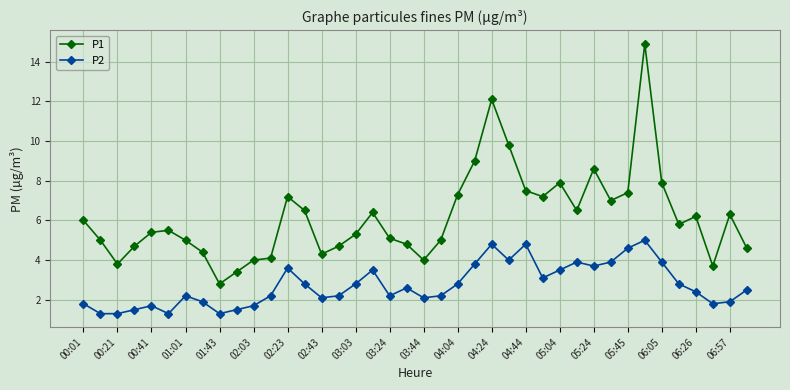

True or false: P2 and P1 cross at least once.

False